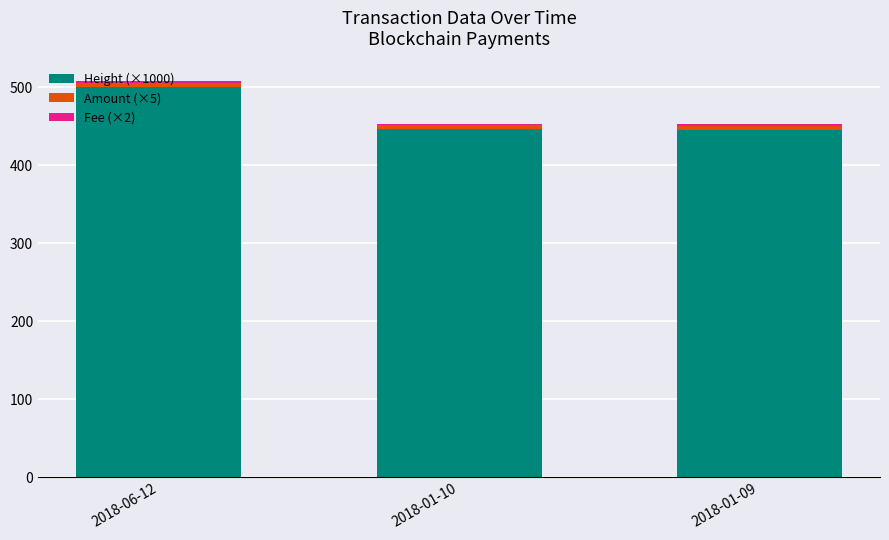

Does the chart contain stacked bars?

Yes